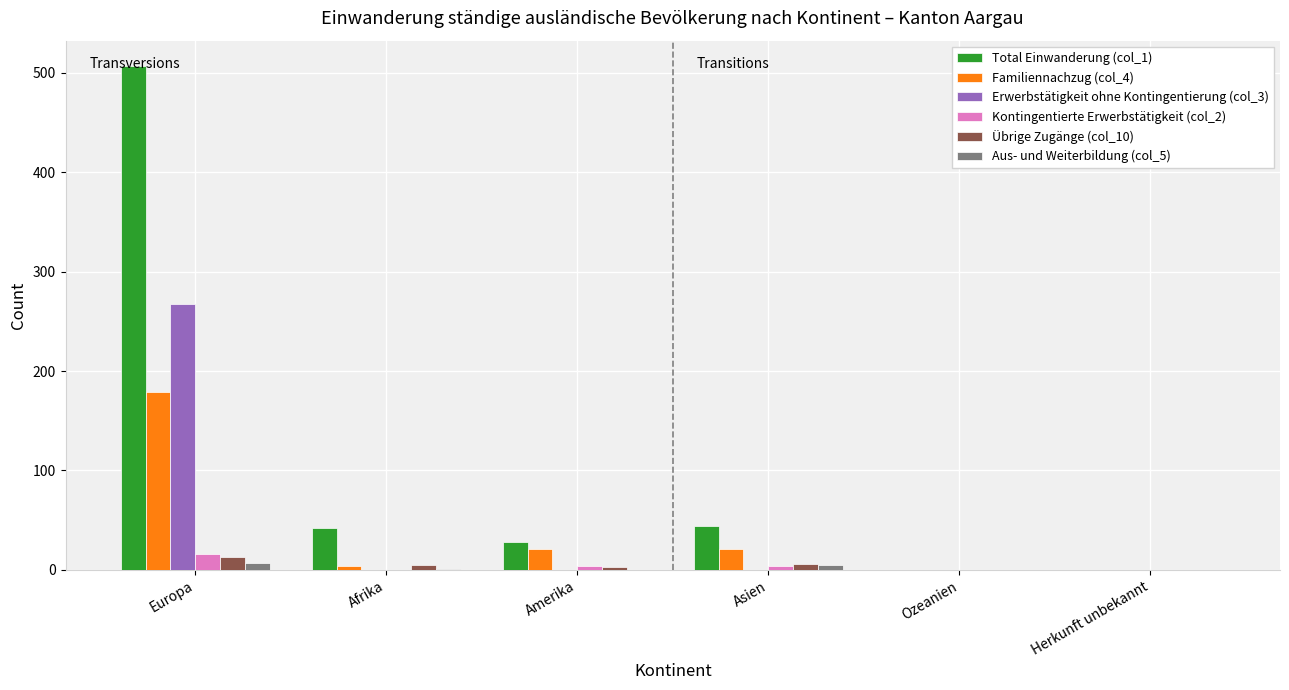

The Total Einwanderung (col_1) series shows 270 at Ozeanien. True or false?

False